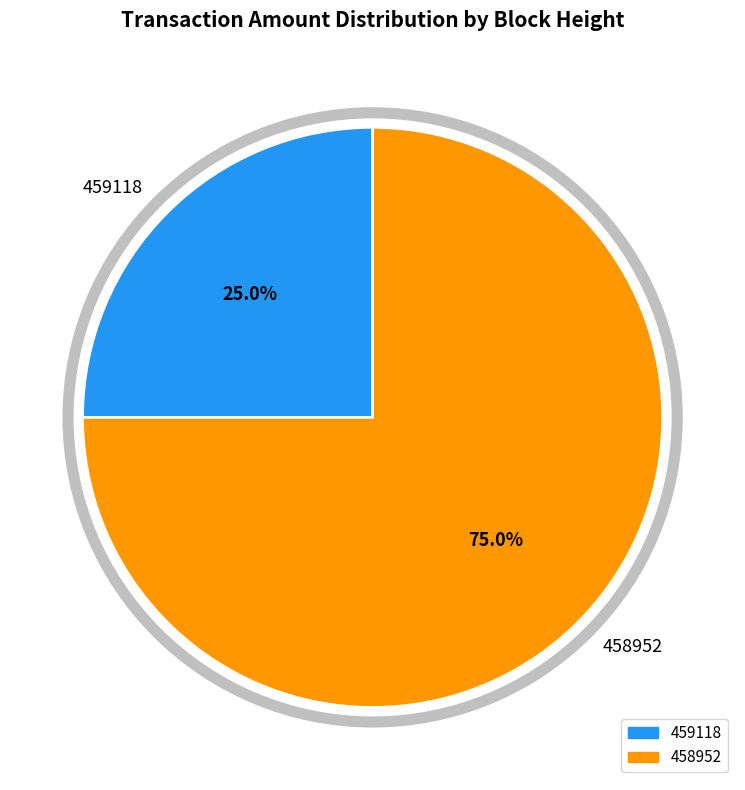

Is it true that 458952 is 75% of the pie?

True